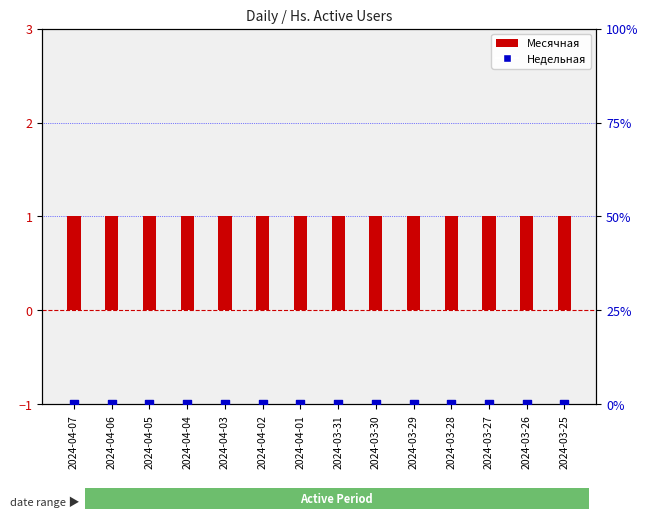

Which series reaches the minimum Y coordinate?

Недельная